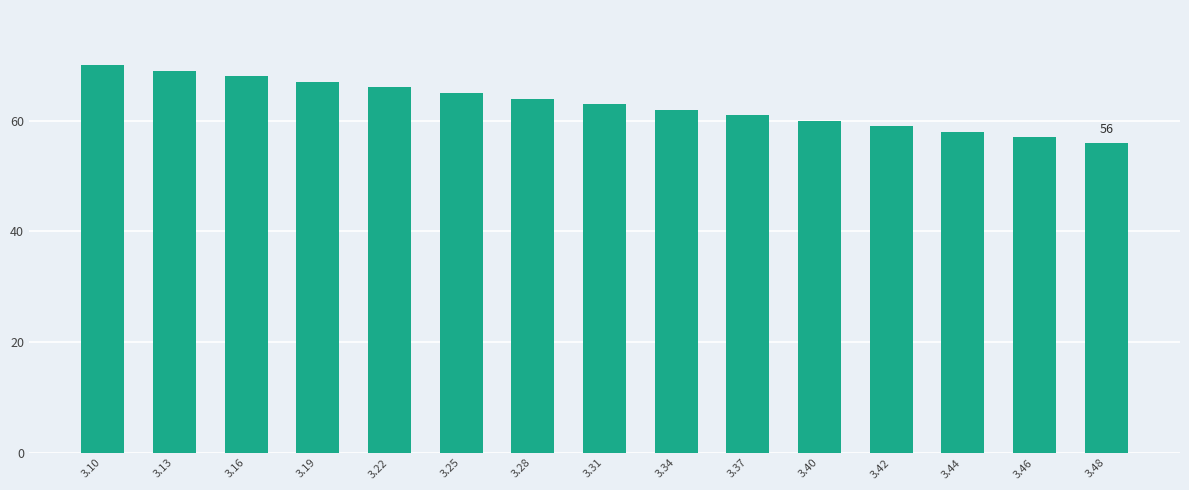

List the labels in order of value, largest first.

3.10, 3.13, 3.16, 3.19, 3.22, 3.25, 3.28, 3.31, 3.34, 3.37, 3.40, 3.42, 3.44, 3.46, 3.48